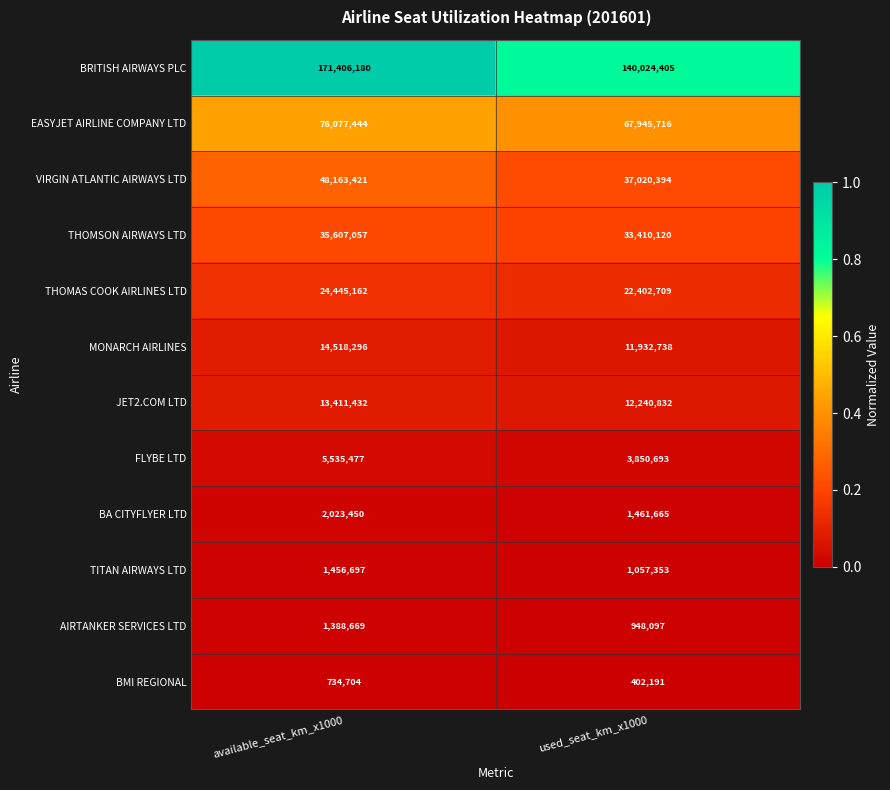

Which series has the largest range (max minus min)?

BRITISH AIRWAYS PLC